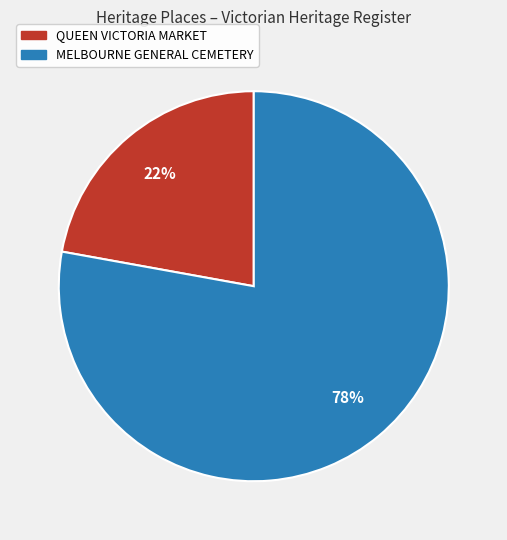

To the nearest percent, what is the difference between the largest and smallest slice percentages?

56%